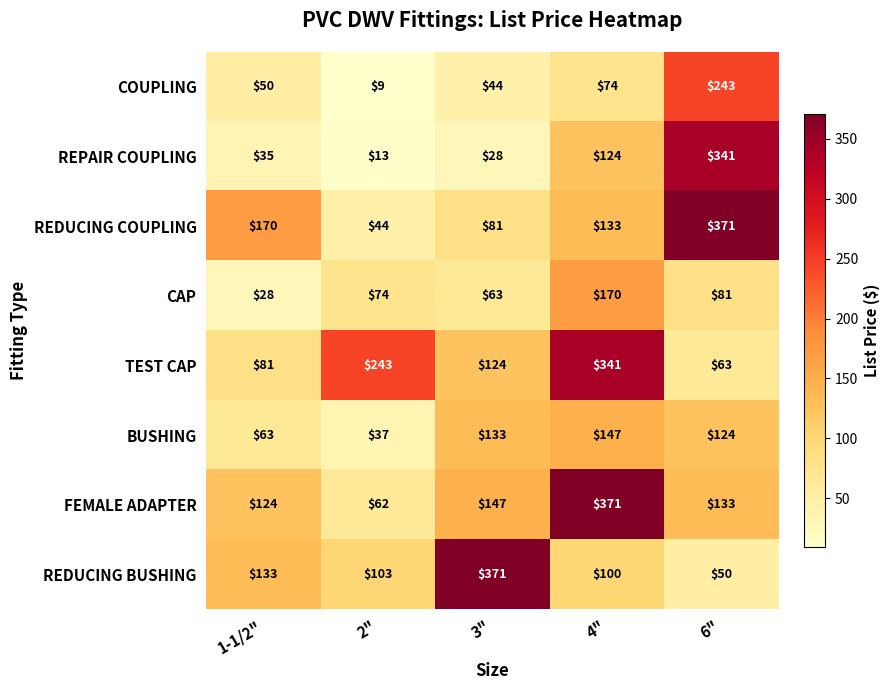

At 6", list the series in order from largest to smallest.

REDUCING COUPLING, REPAIR COUPLING, COUPLING, FEMALE ADAPTER, BUSHING, CAP, TEST CAP, REDUCING BUSHING